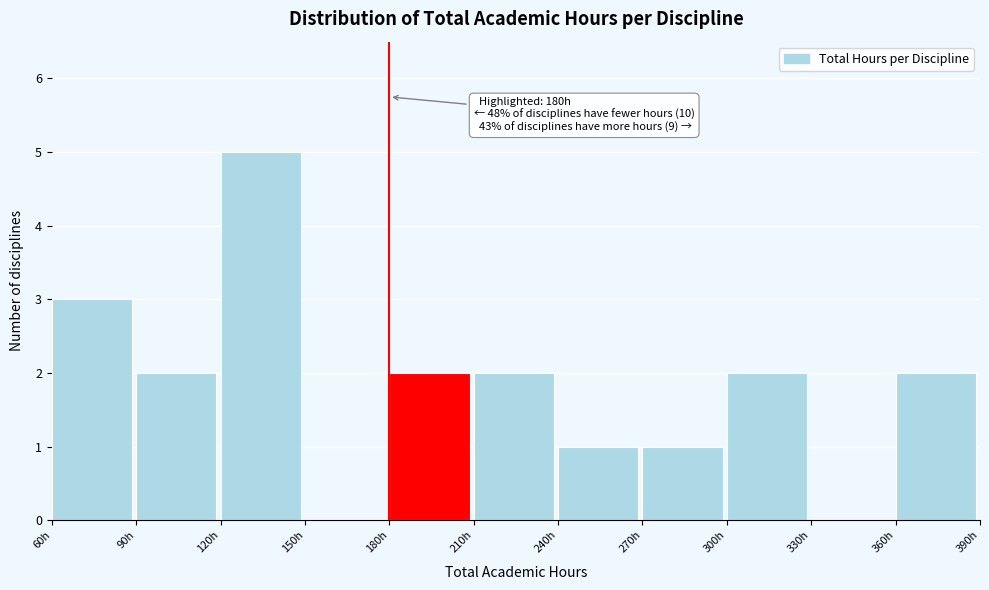

Which range on the x-axis has the tallest bar?

120 to 150